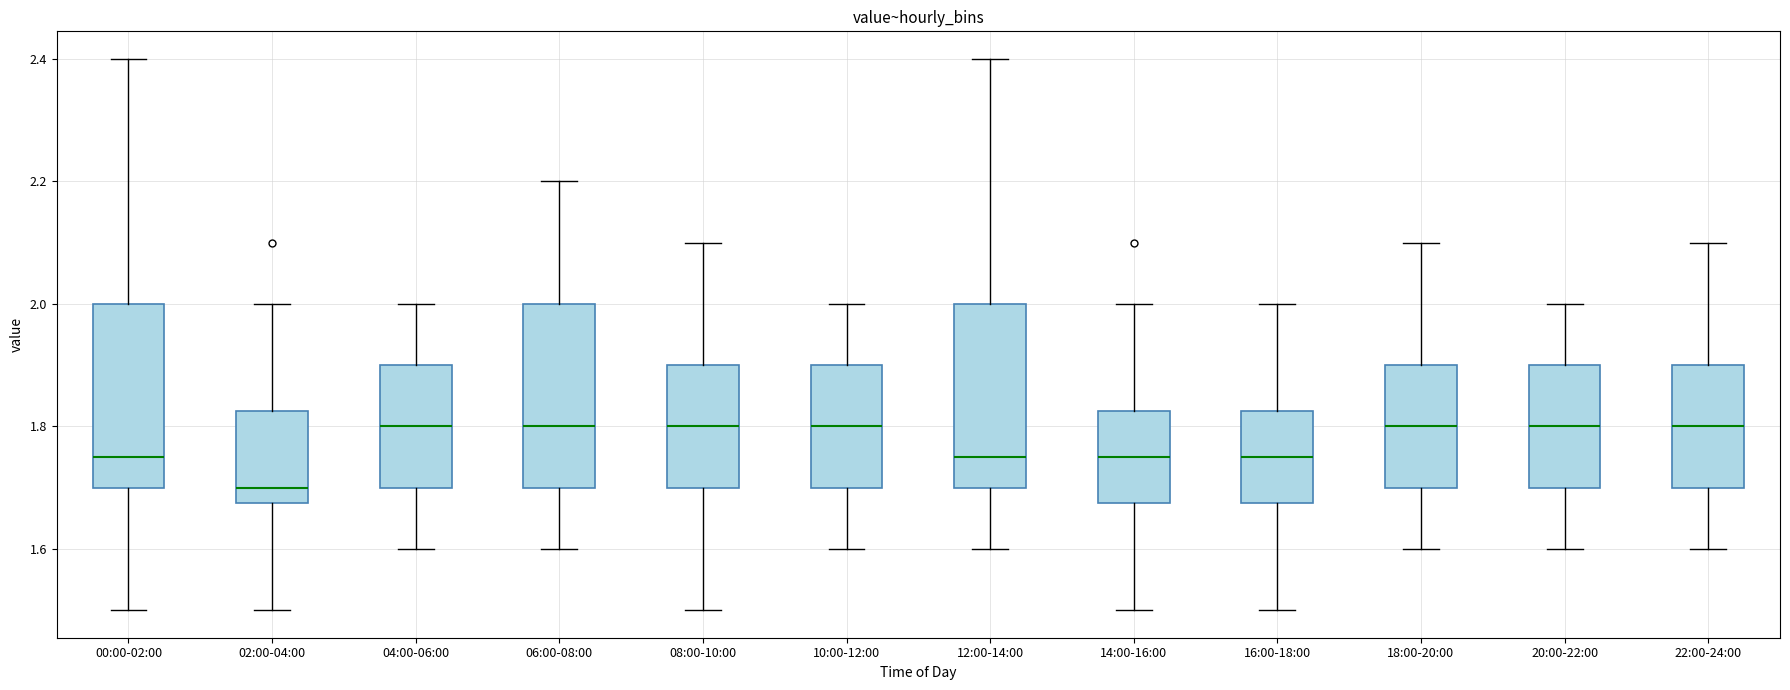

Where is the upper edge of the box for 00:00-02:00 on the y-axis? The values are not printed on the chart, so give them approximately, as read against the axis.

2.00